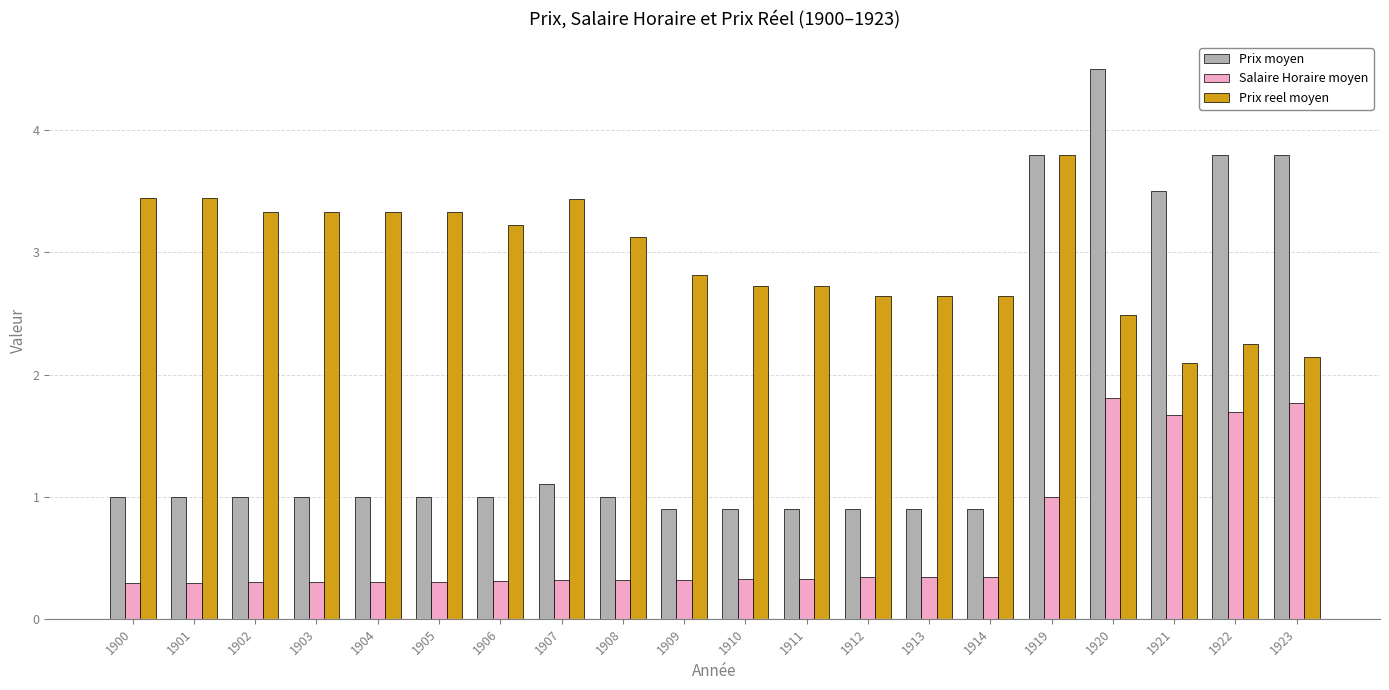

At which category is the sum across all series the highest?

1920